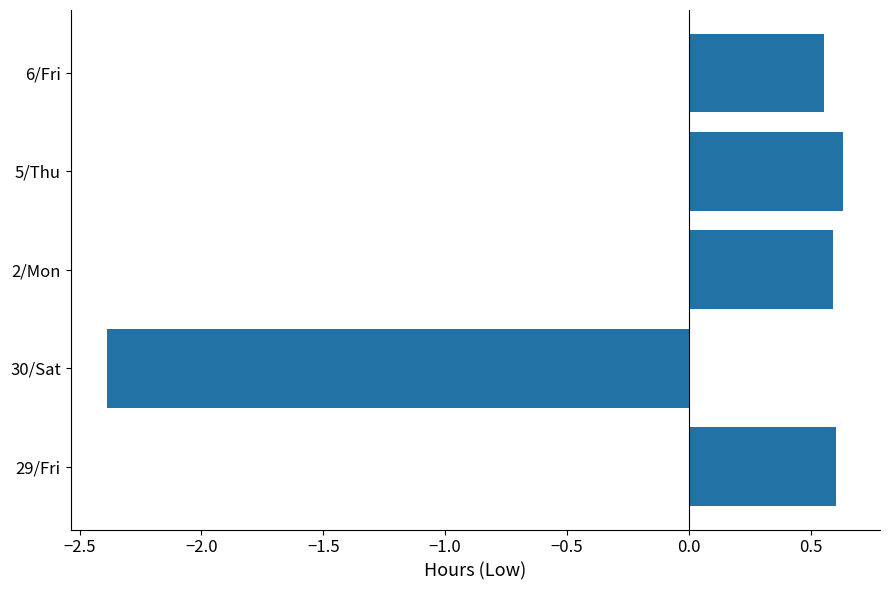

What is the difference between the maximum and minimum values?

3.0